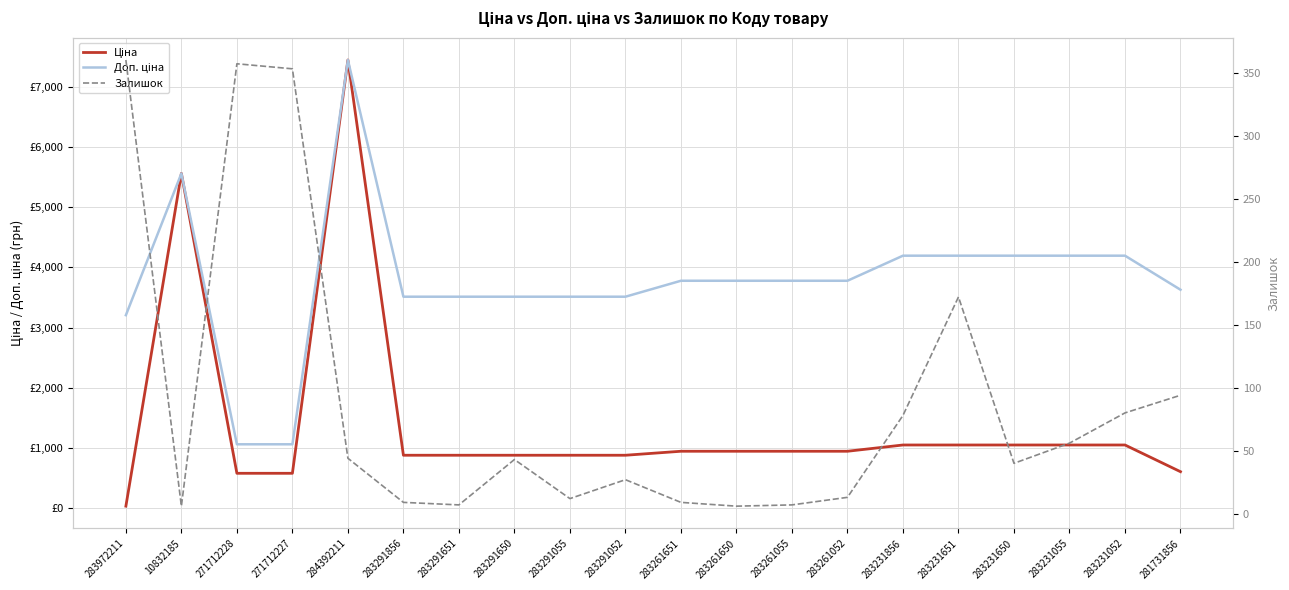

Reading right to left, list all the values displayed in this chart.

Ціна: 281731856=604.6	283231052=1048.4	283231055=1048.4	283231650=1048.4	283231651=1048.4	283231856=1048.4	283261052=944.2	283261055=944.2	283261650=944.2	283261651=944.2	283291052=878.0	283291055=878.0	283291650=878.0	283291651=878.0	283291856=878.0	284392211=7444.6	271712227=578.1	271712228=578.1	10832185=5560.3	283972211=32.0
Доп. ціна: 281731856=3627.9	283231052=4193.5	283231055=4193.5	283231650=4193.5	283231651=4193.5	283231856=4193.5	283261052=3777.0	283261055=3777.0	283261650=3777.0	283261651=3777.0	283291052=3511.9	283291055=3511.9	283291650=3511.9	283291651=3511.9	283291856=3511.9	284392211=7444.6	271712227=1060.0	271712228=1060.0	10832185=5560.3	283972211=3205.0
Залишок: 281731856=94.0	283231052=80.0	283231055=56.0	283231650=40.0	283231651=172.0	283231856=78.0	283261052=13.0	283261055=7.0	283261650=6.0	283261651=9.0	283291052=27.0	283291055=12.0	283291650=43.0	283291651=7.0	283291856=9.0	284392211=44.0	271712227=353.0	271712228=357.0	10832185=6.0	283972211=360.0